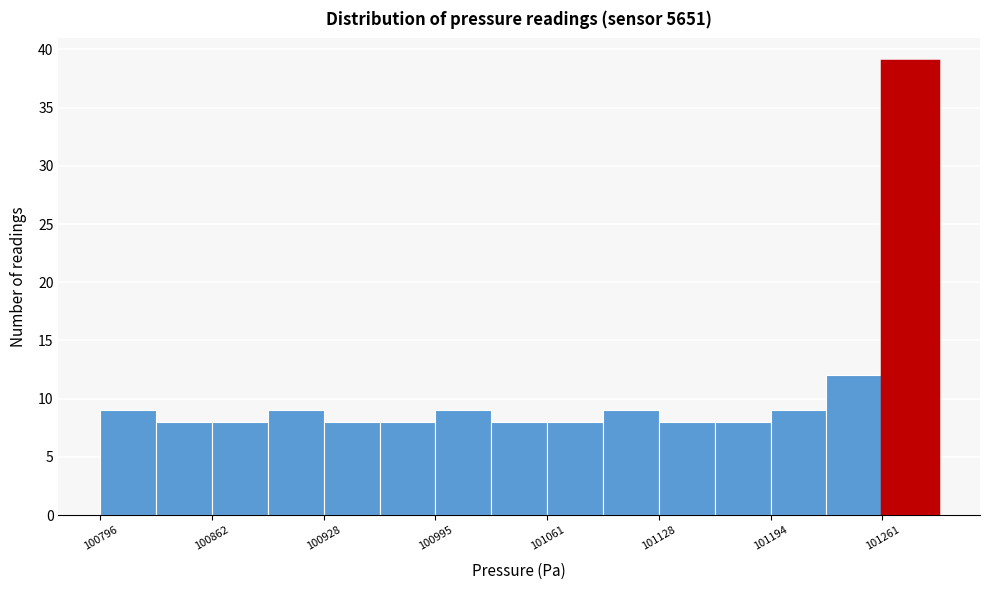

Around what value on the x-axis is the tallest bar? Give the approximate position of its centre, as read against the axis.

101280